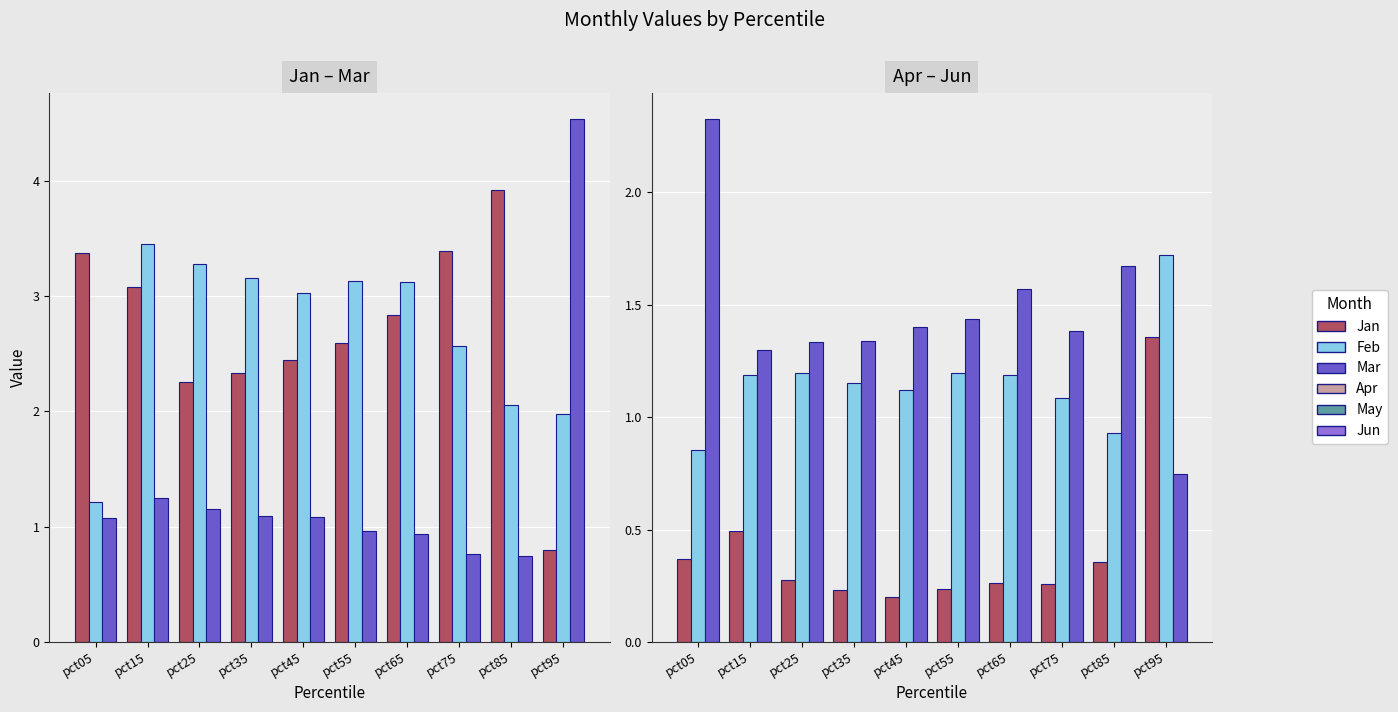

At which label does Apr reach its peak?

pct95